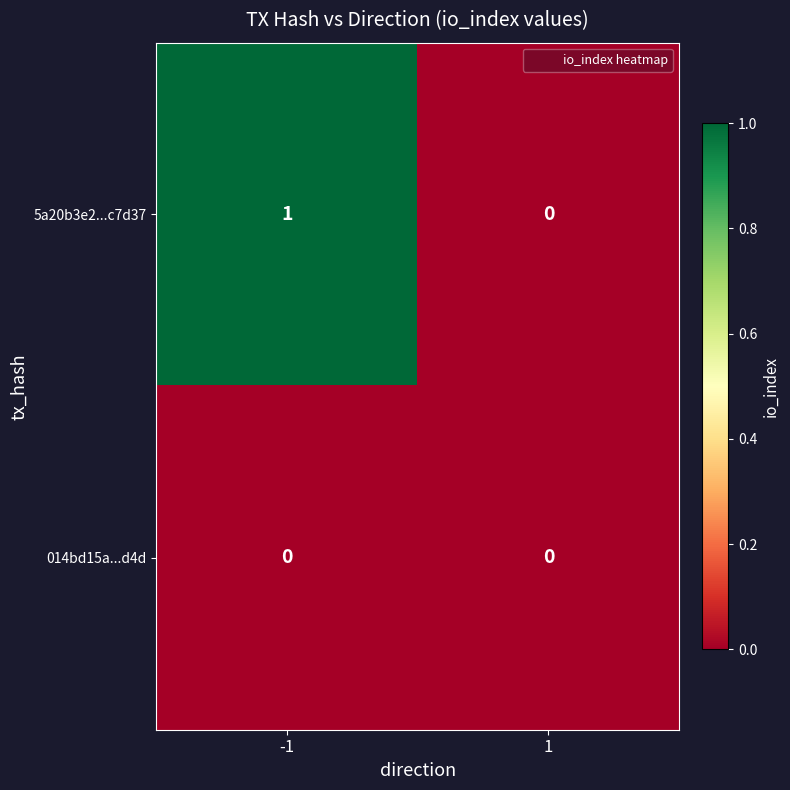

At which category is the sum across all series the highest?

-1